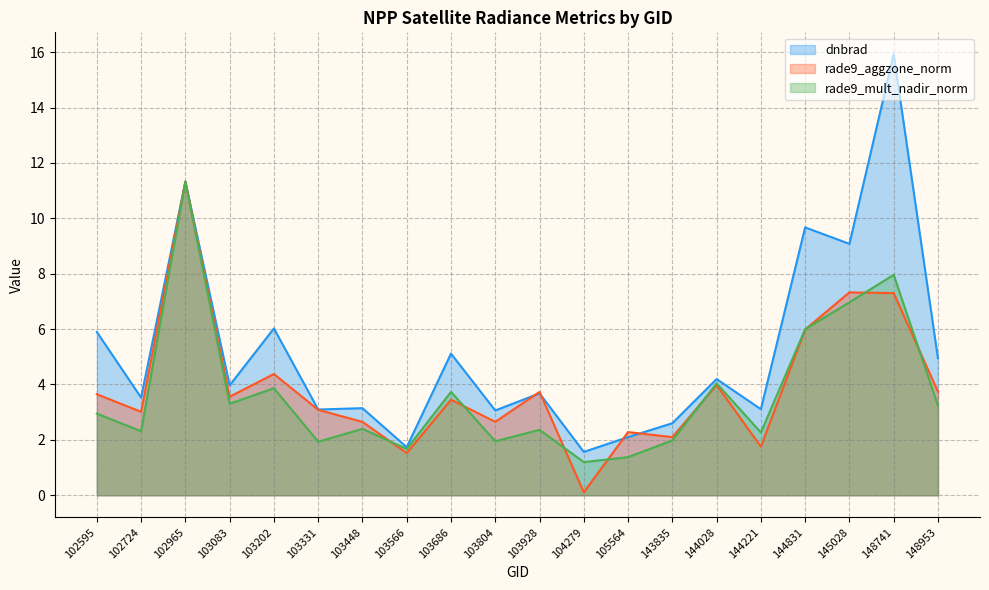

What is the value of the dnbrad point at the 9th from the left?

5.1